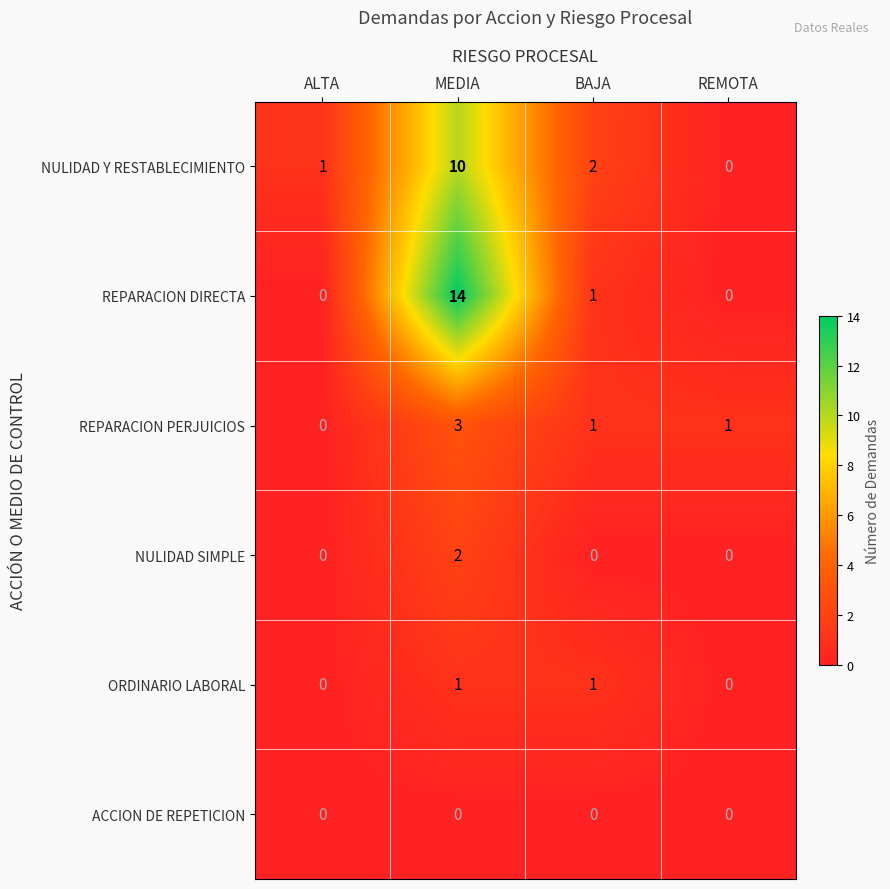

What is the maximum value shown in the chart?

14